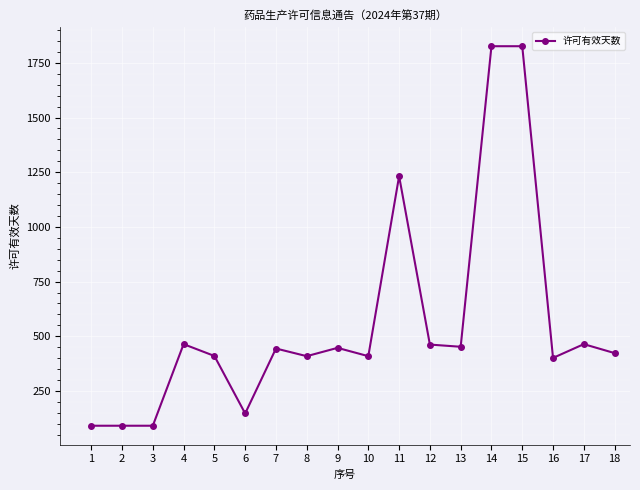

True or false: there are more than 2 points higher than both neighbors.

True